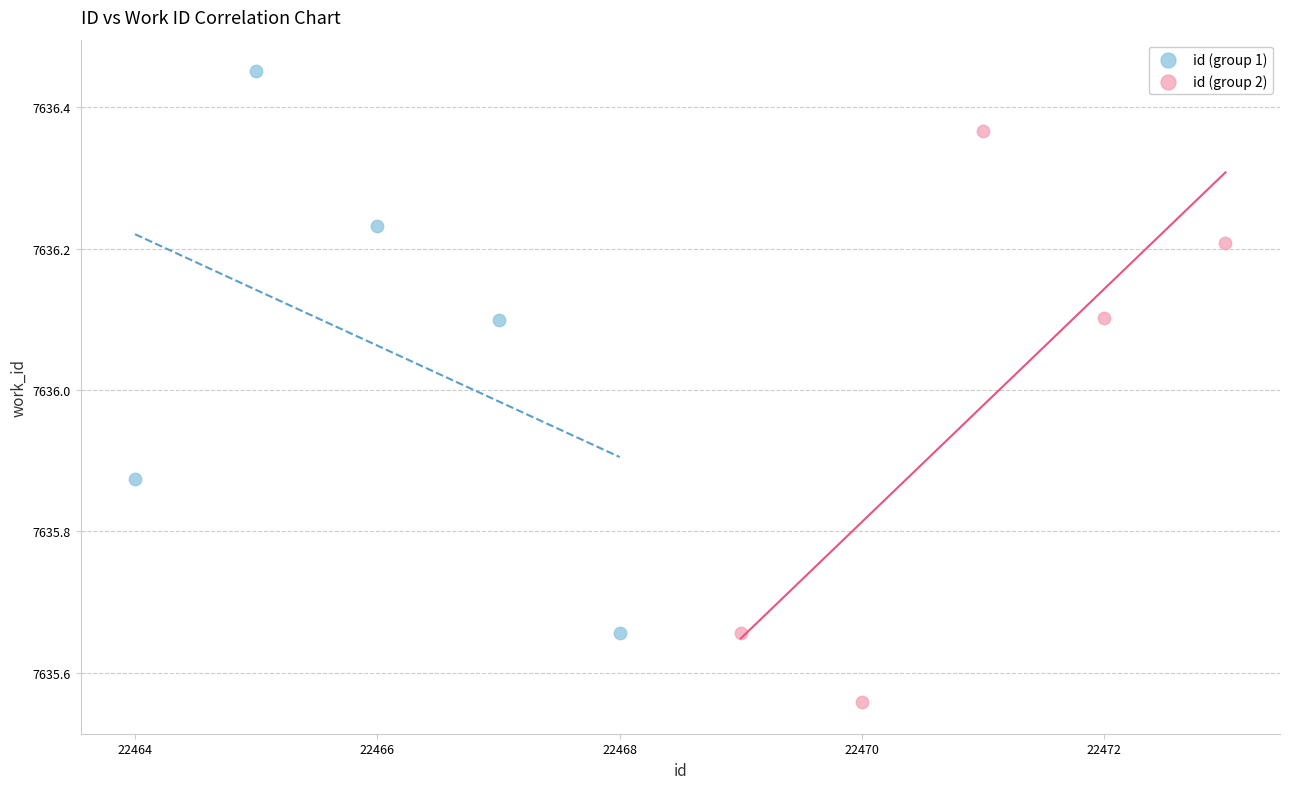

Which series reaches the maximum Y coordinate?

id (group 1)